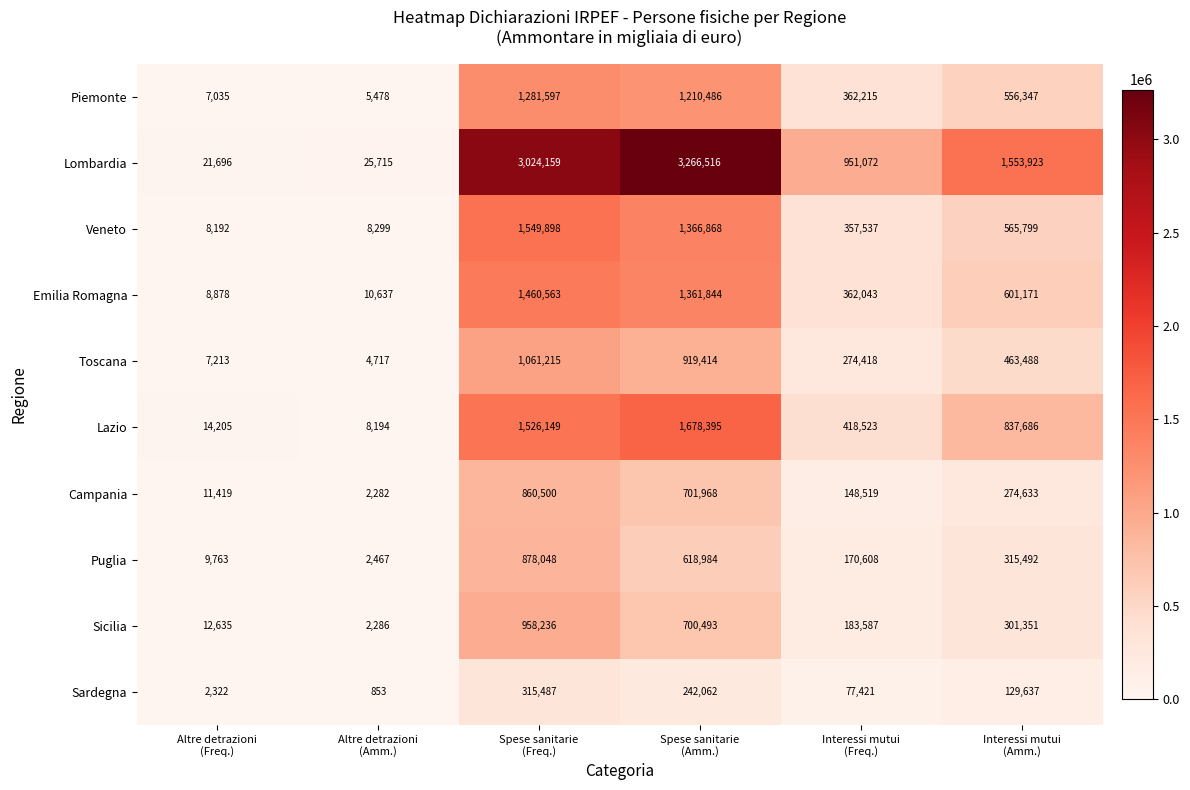

What is the difference between the maximum and minimum values in the Sicilia series?

955950